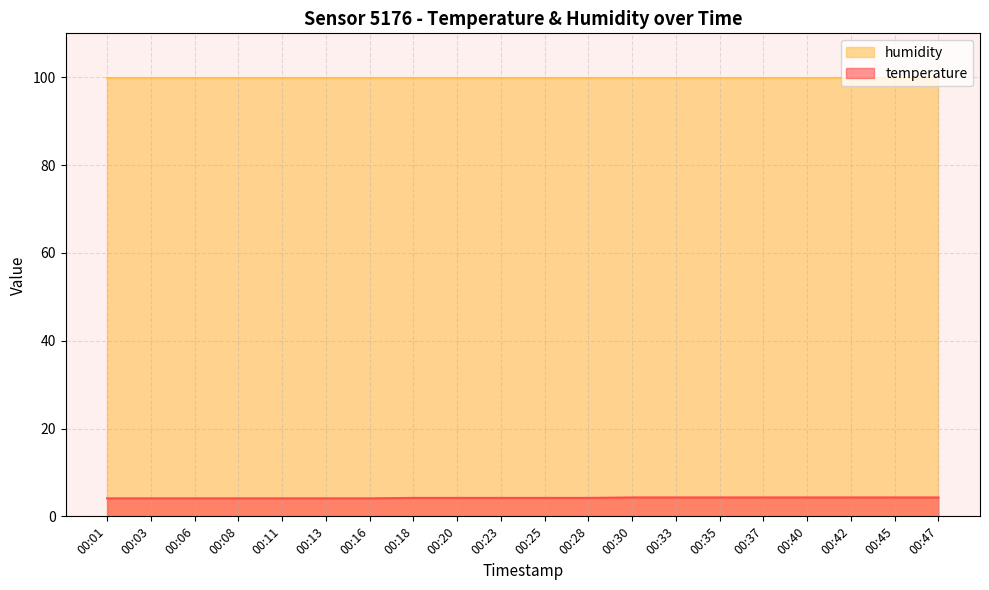

Rank the categories by value from lowest to highest.

00:01, 00:03, 00:06, 00:08, 00:11, 00:13, 00:16, 00:18, 00:20, 00:23, 00:25, 00:28, 00:30, 00:33, 00:35, 00:37, 00:40, 00:42, 00:45, 00:47